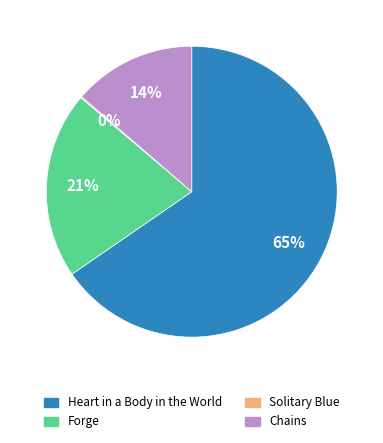

To the nearest percent, what portion does Forge represent?

21%